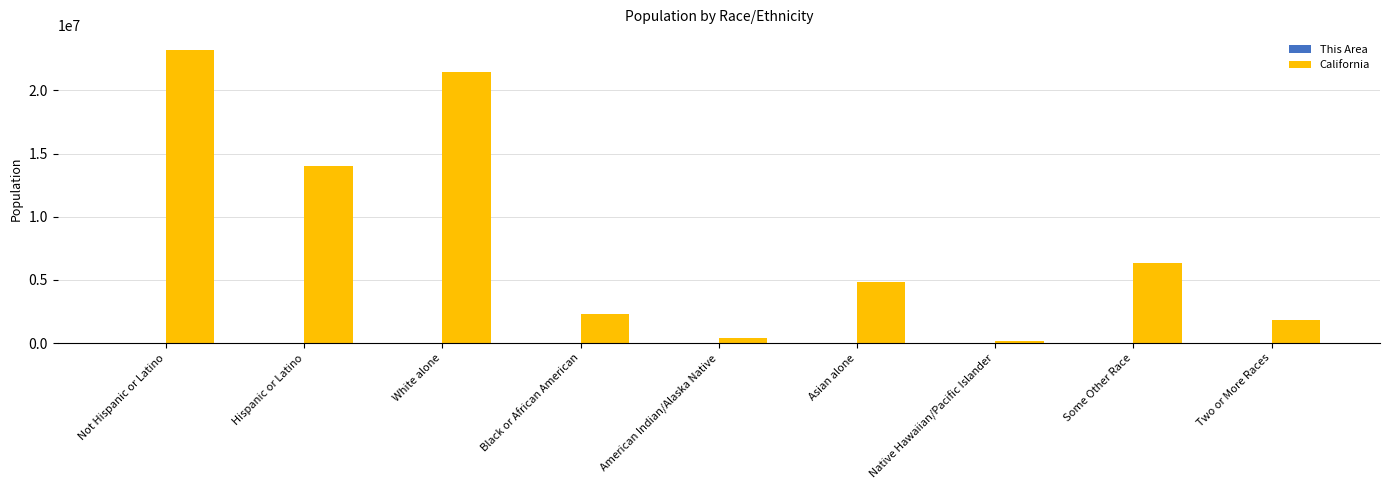

At which label is California closest to 11692311?

Hispanic or Latino